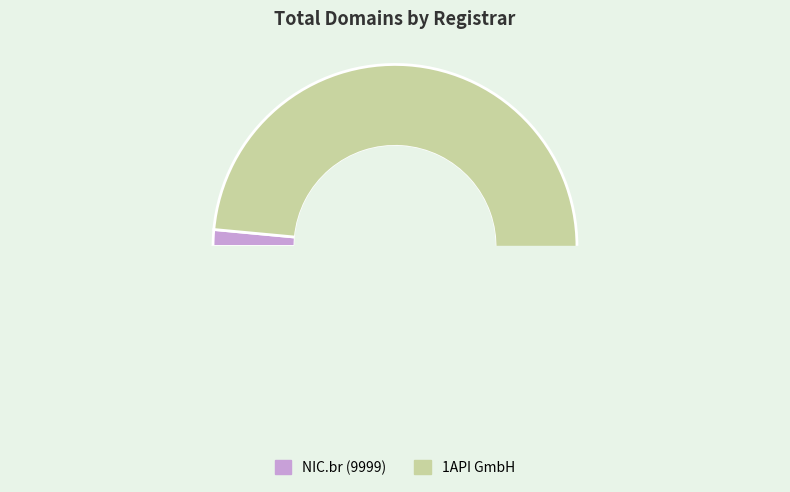

Approximately how many times larger is the value at 1API GmbH compared to NIC.br (9999)?

66.5